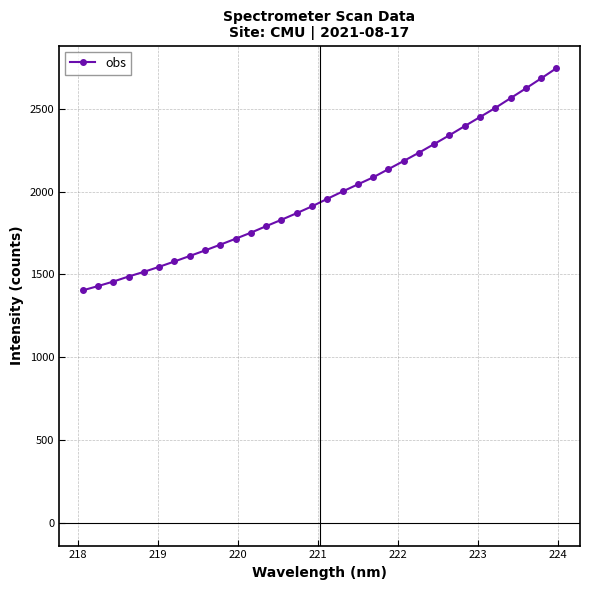

What is the difference between the second highest and second lowest values?

1253.3